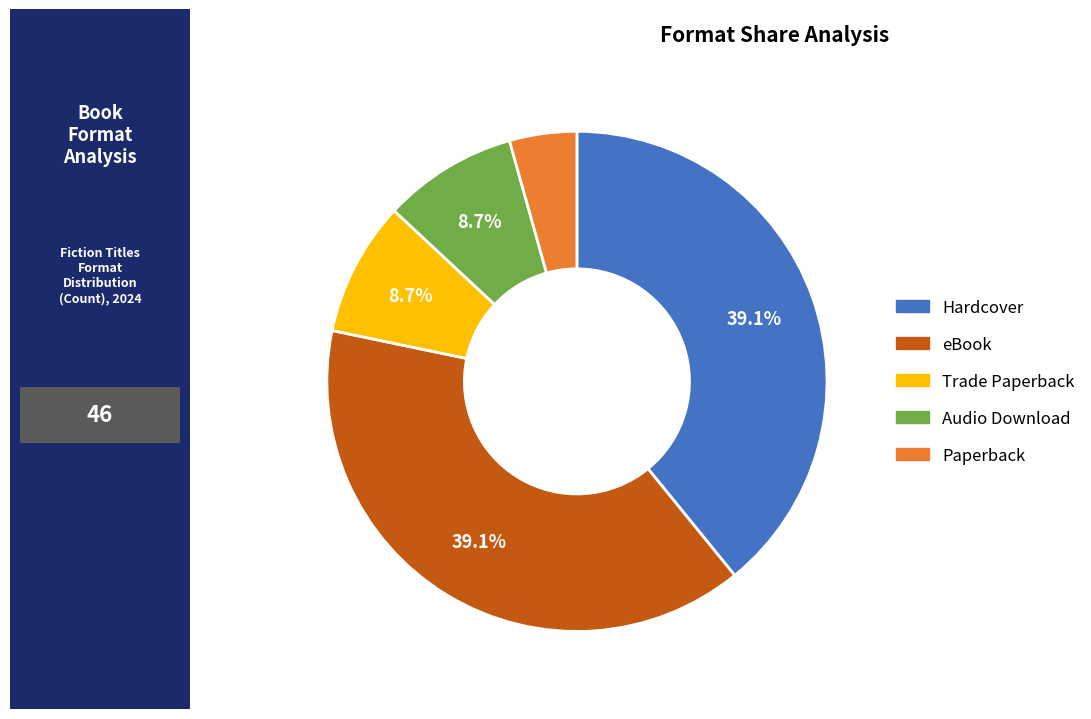

Is the sum of Audio Download and eBook greater than half?

No